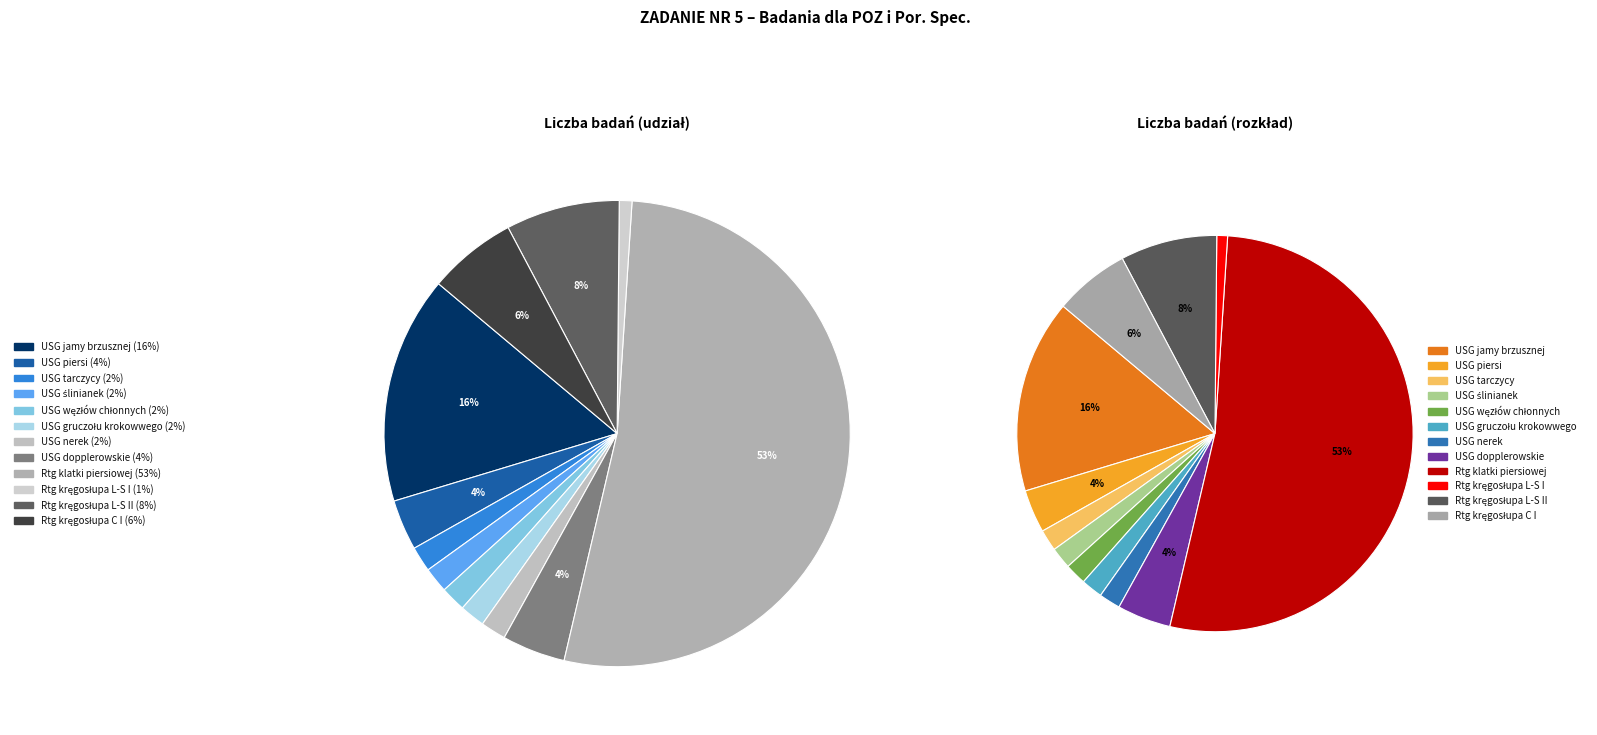

Is it true that Rtg klatki piersiowej is 45% of the pie?

False